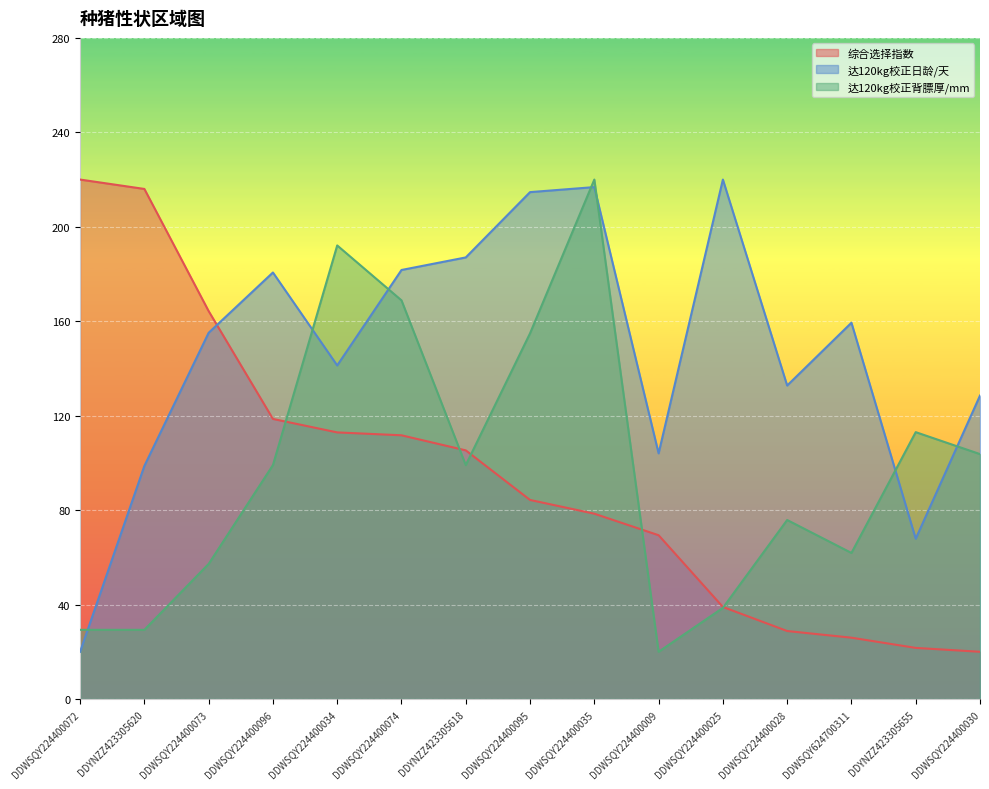

What is the sum of all 达120kg校正背膘厚/mm values?

1462.8